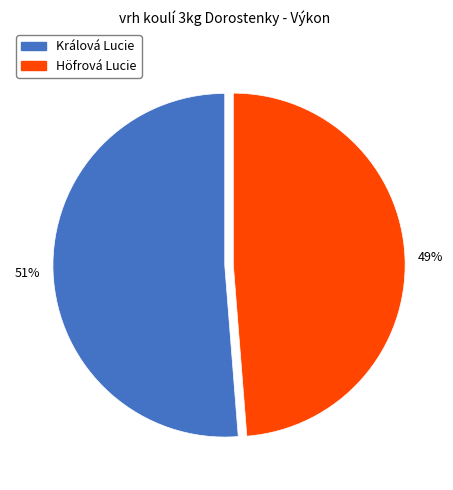

True or false: Králová Lucie accounts for 43% of the total.

False